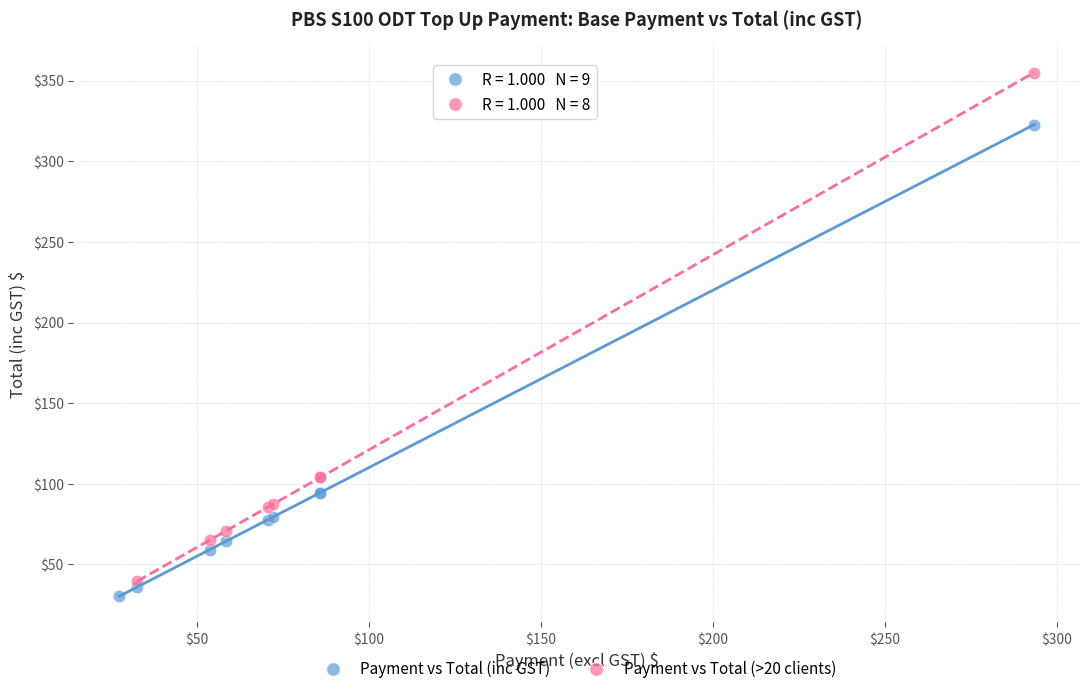

Which series contains the highest Y value?

Payment vs Total (>20 clients)